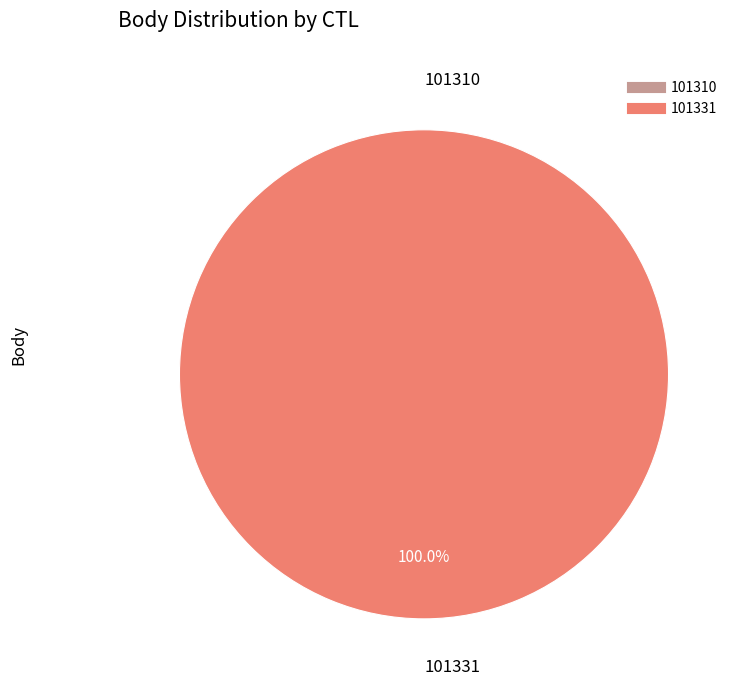

What is the majority slice?

101331